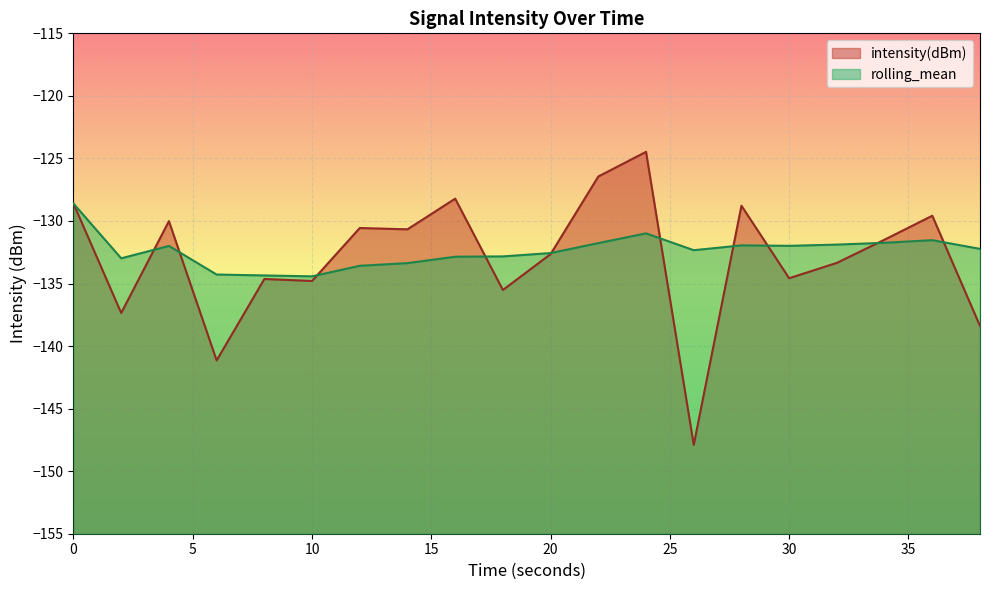

Which series has the largest total across all categories?

rolling_mean